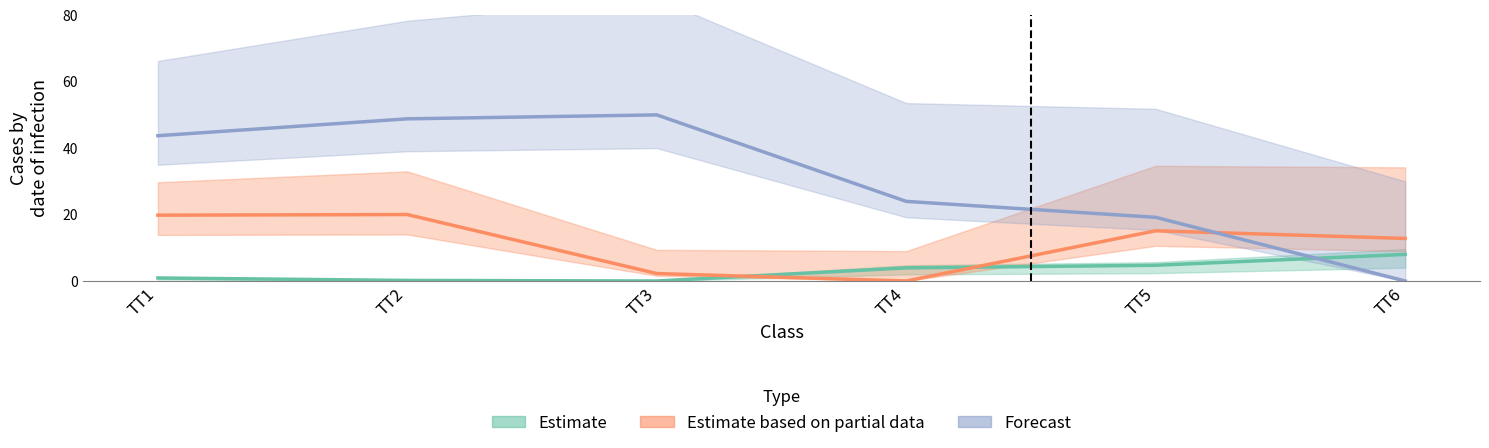

Is the value of Best Lap time at TT1 greater than the value of Average Speed at TT5?

No